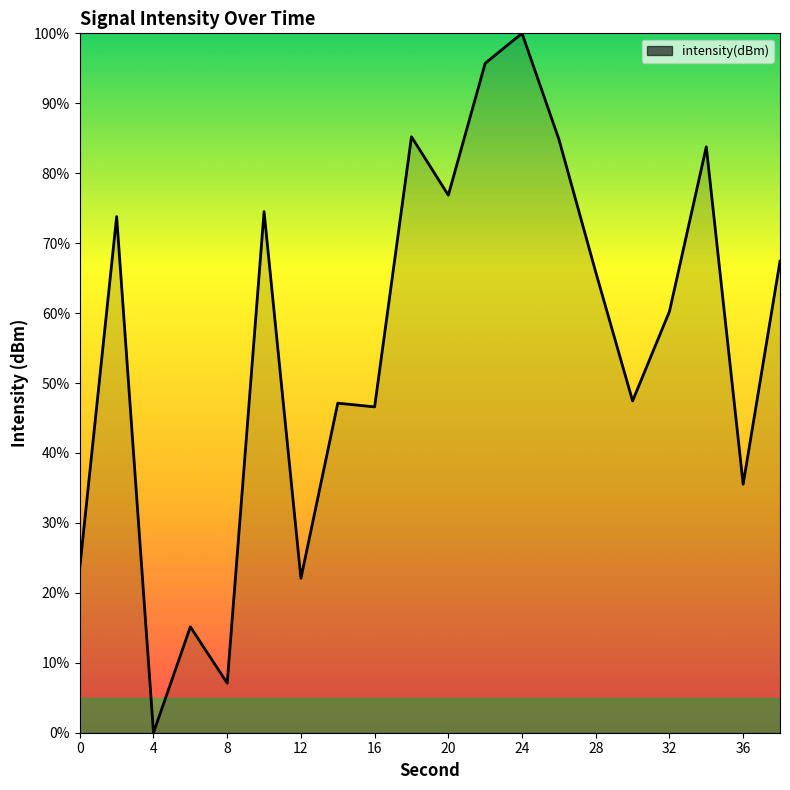

What is the greatest value displayed?

100.0